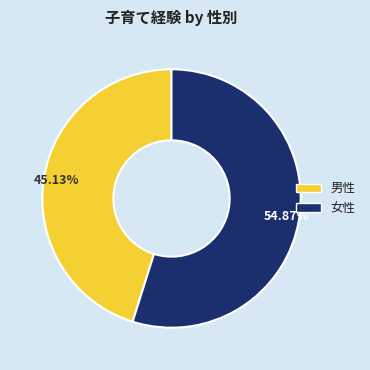

Does any single category account for the majority?

Yes